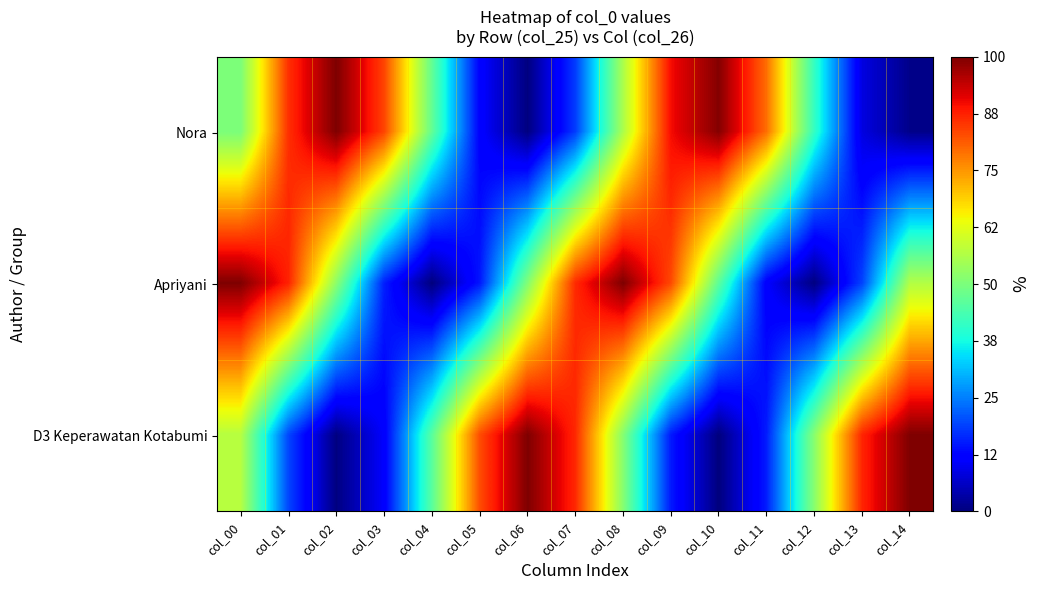

How many categories are shown in the chart?

15